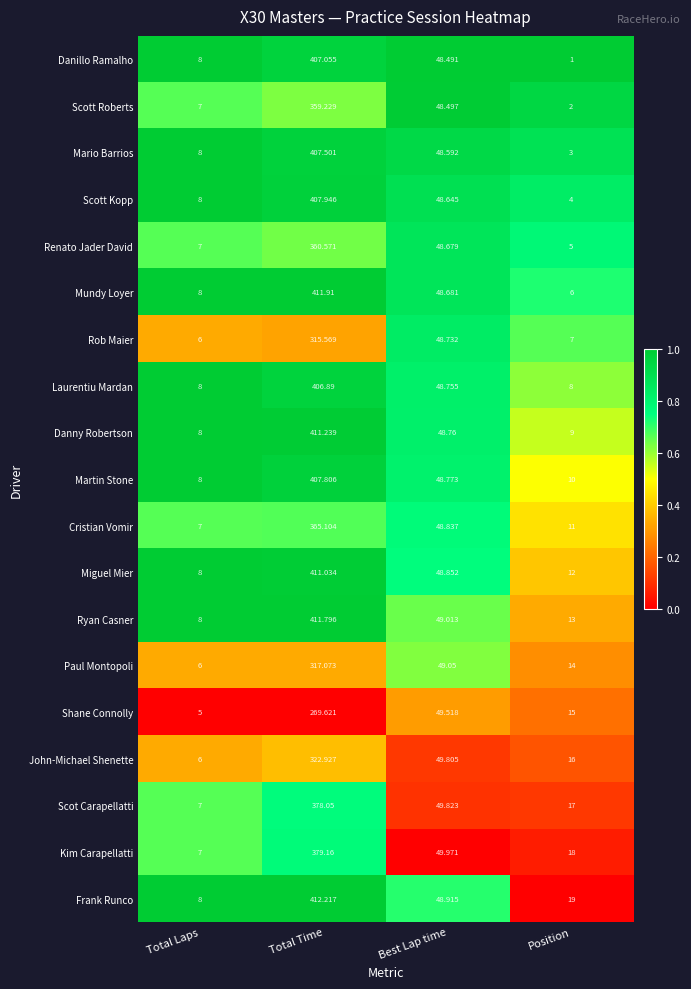

Which series has the largest total across all categories?

Frank Runco